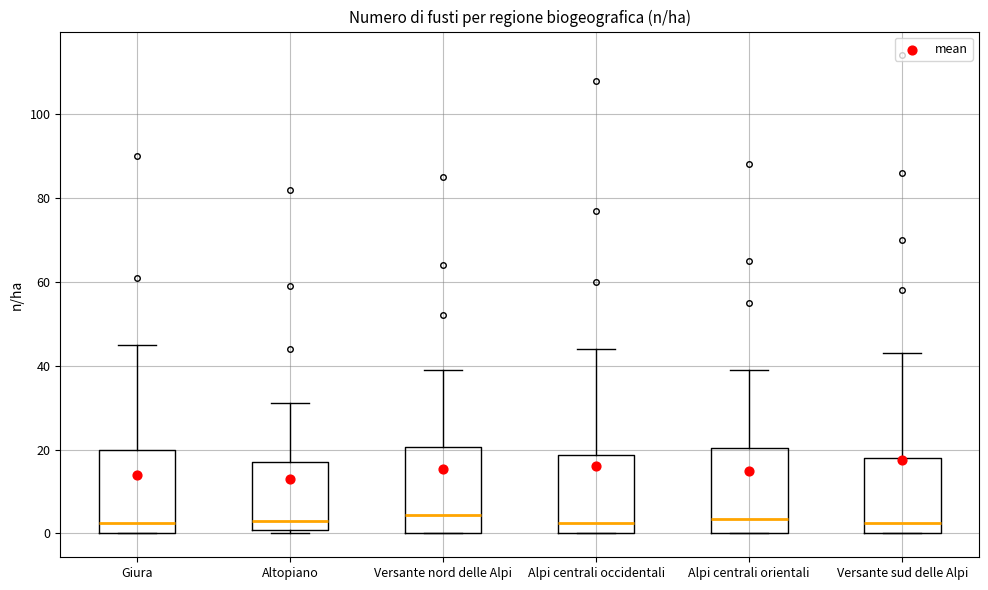

Reading left to right, read every box against the y-axis: the position of its median line, the range the box covers, and the ends of its whiskers. The values are not printed on the chart, so give them approximately, as read against the axis.

Giura: median 2, box 0 to 20, whiskers 0 to 46
Altopiano: median 4, box 0 to 18, whiskers 0 (just below the box's lower edge) to 32
Versante nord delle Alpi: median 4, box 0 to 20, whiskers 0 to 40
Alpi centrali occidentali: median 2, box 0 to 18, whiskers 0 to 44
Alpi centrali orientali: median 4, box 0 to 20, whiskers 0 to 40
Versante sud delle Alpi: median 2, box 0 to 18, whiskers 0 to 44